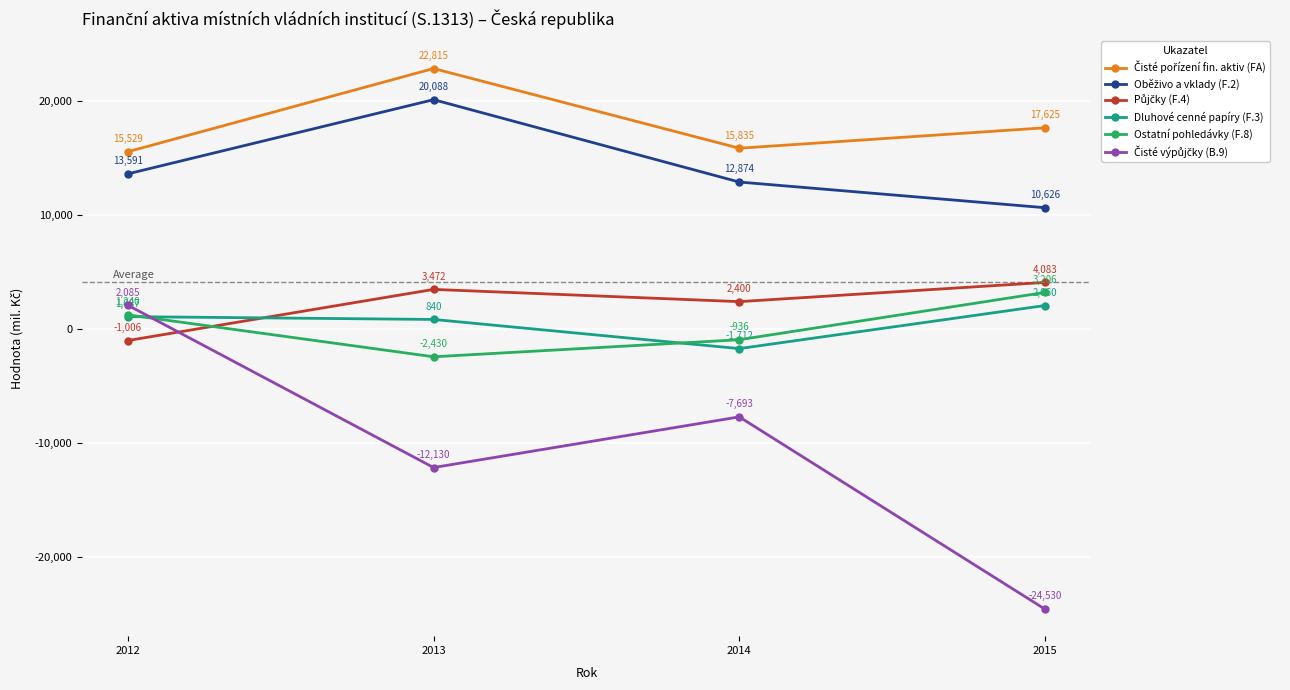

True or false: Ostatní pohledávky (F.8) has more than 1 interior local peaks.

False